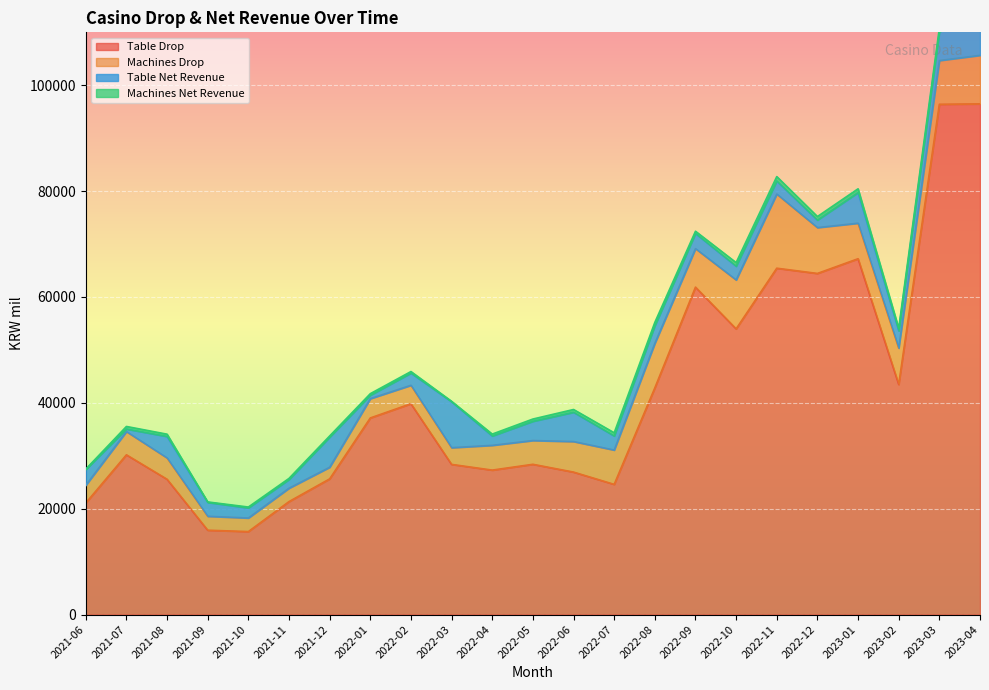

What is the difference between the Table Drop values at 2023-03 and 2021-10?

80728